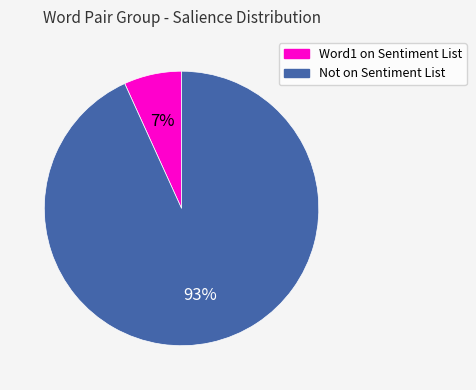

Does any single category account for the majority?

Yes